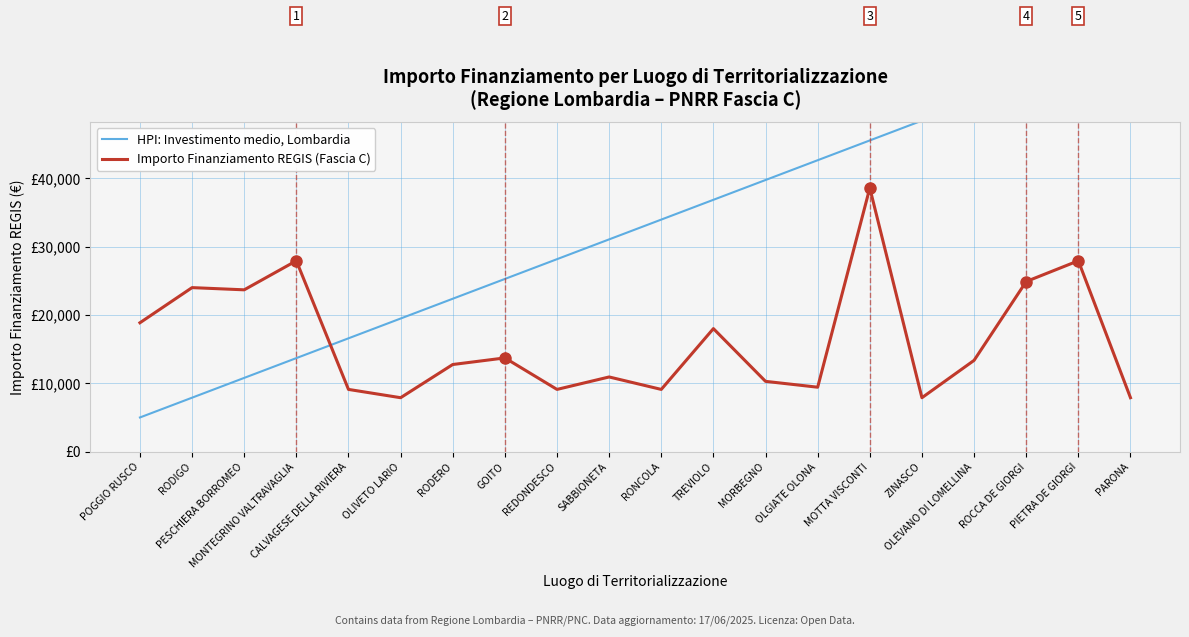

Where is Importo Finanziamento REGIS (Fascia C) nearest to the value 23228?

PESCHIERA BORROMEO